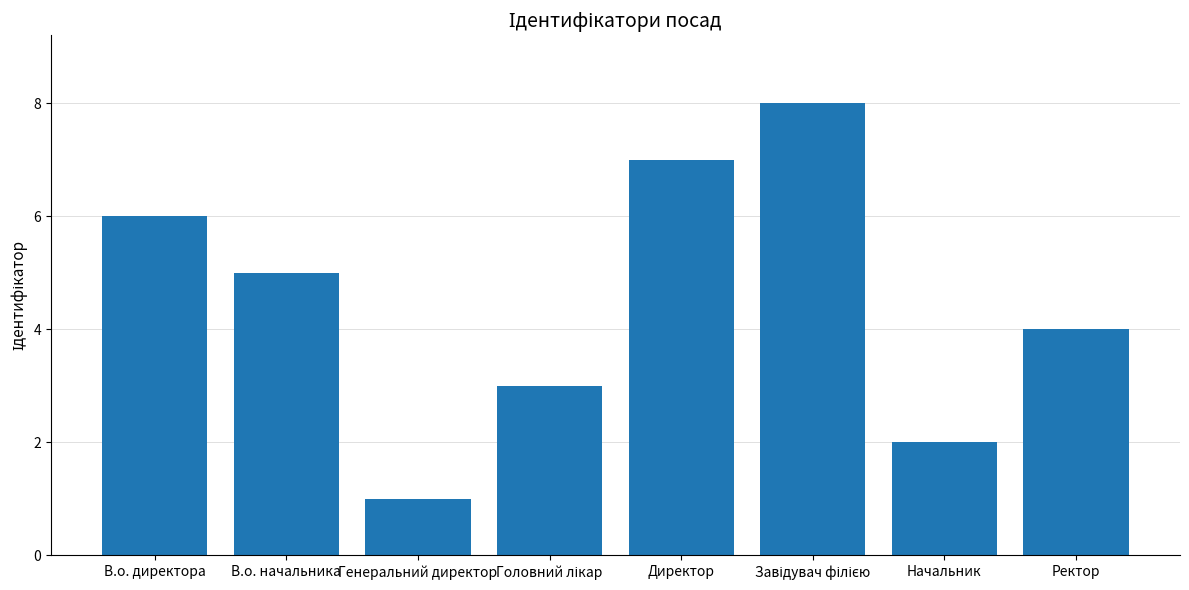

Between Начальник and Ректор, which is larger?

Ректор